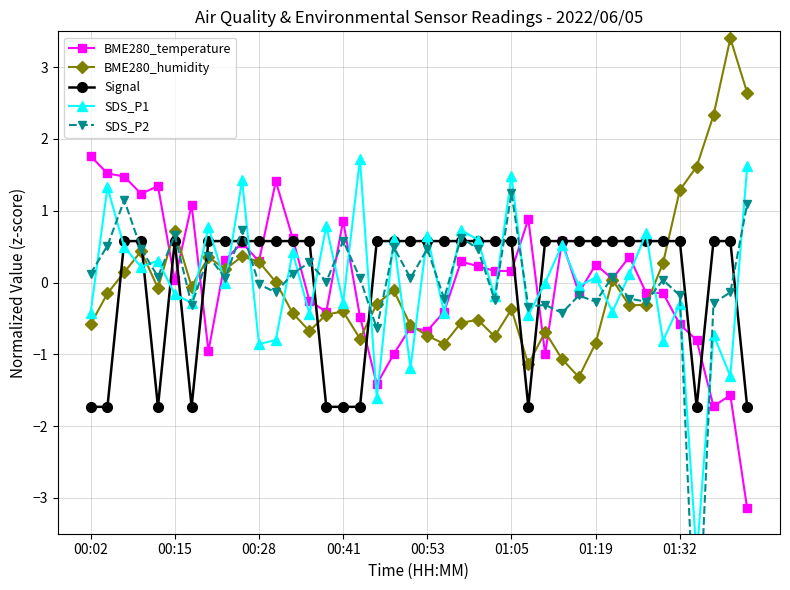

What is the maximum value for Signal?

0.6